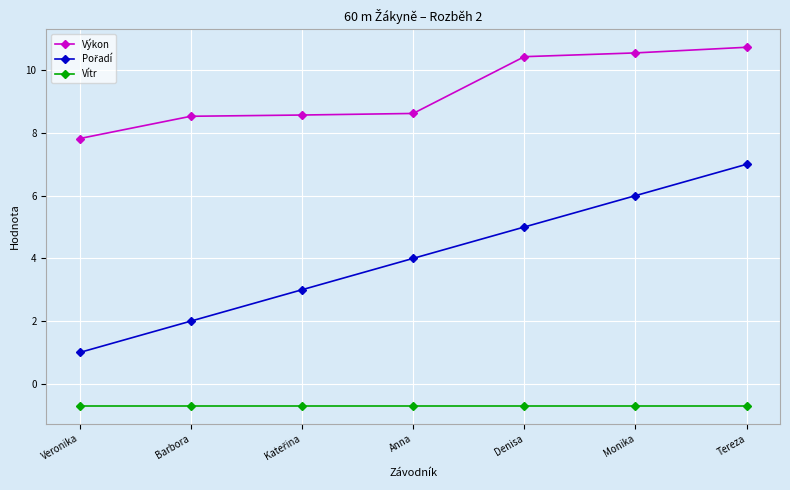

Does the chart display data point markers on the line(s)?

Yes